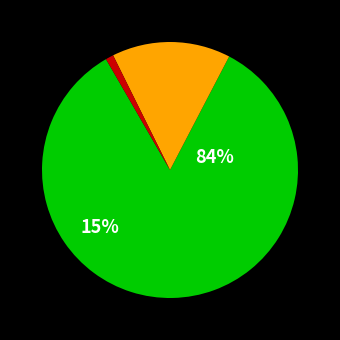

Which category has the smallest portion of the pie?

Хлеб столовый